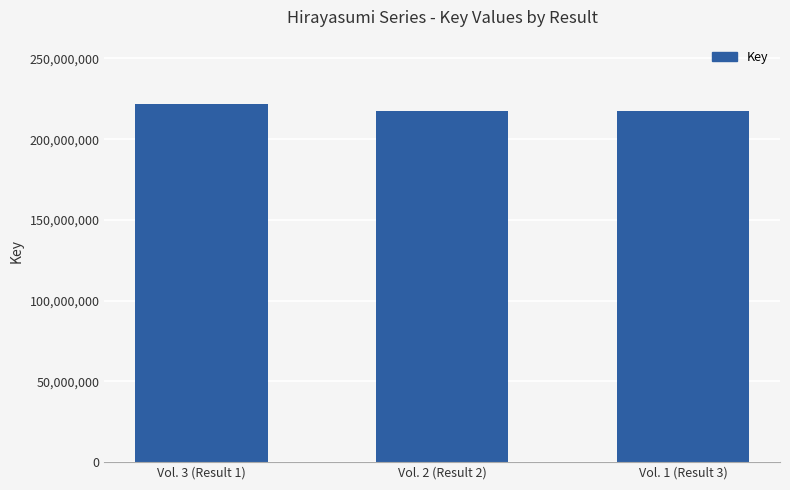

True or false: the data shows 217215631 at Vol. 1 (Result 3).

True